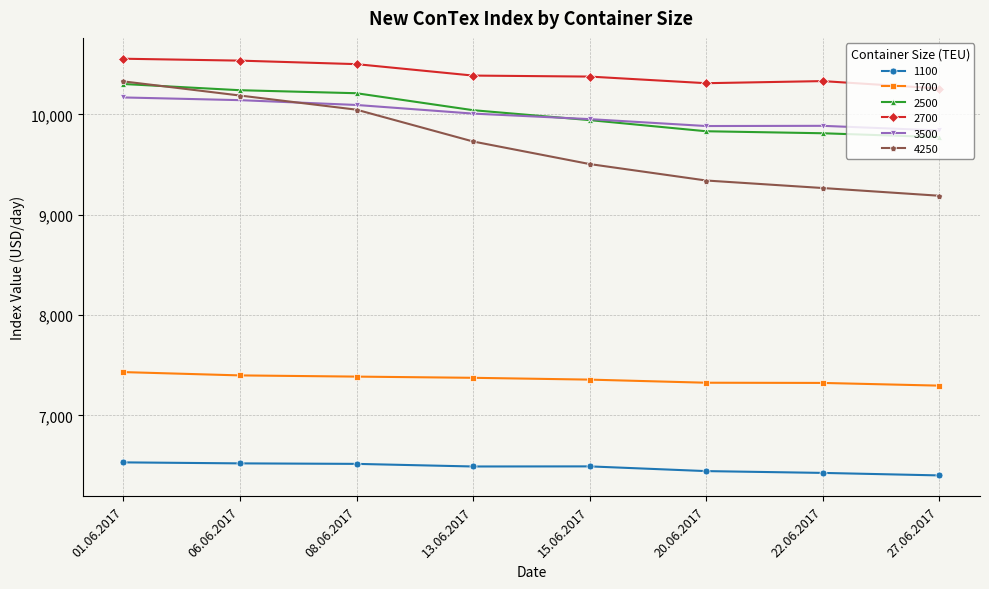

True or false: 1700 has a value of 10172 at 15.06.2017.

False